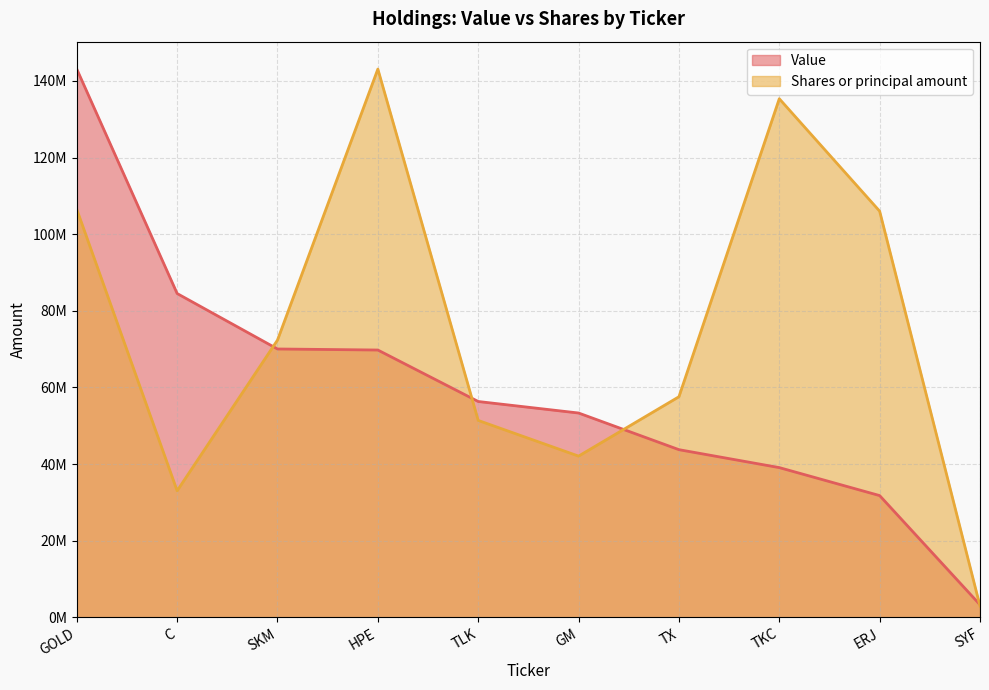

Which label corresponds to the smallest value in the chart?

SYF